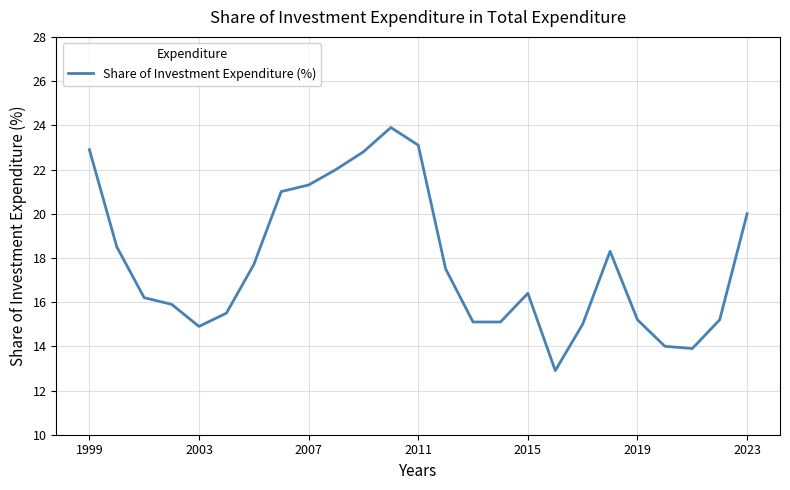

What is the average value?

17.8